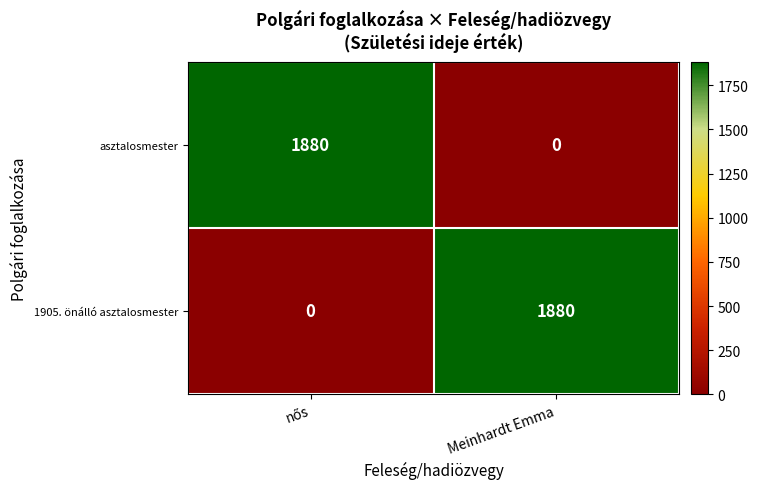

The value of 1905. önálló asztalosmester at Meinhardt Emma is 1880. True or false?

True